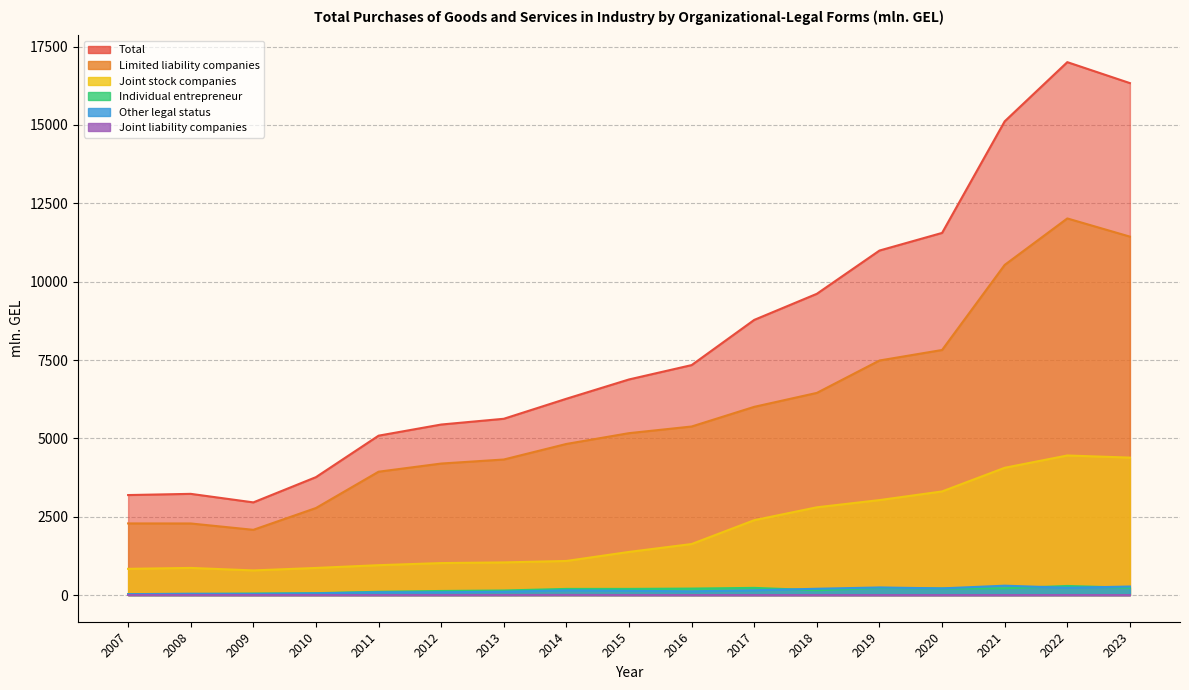

How many interior local valleys does the Total series have?

1